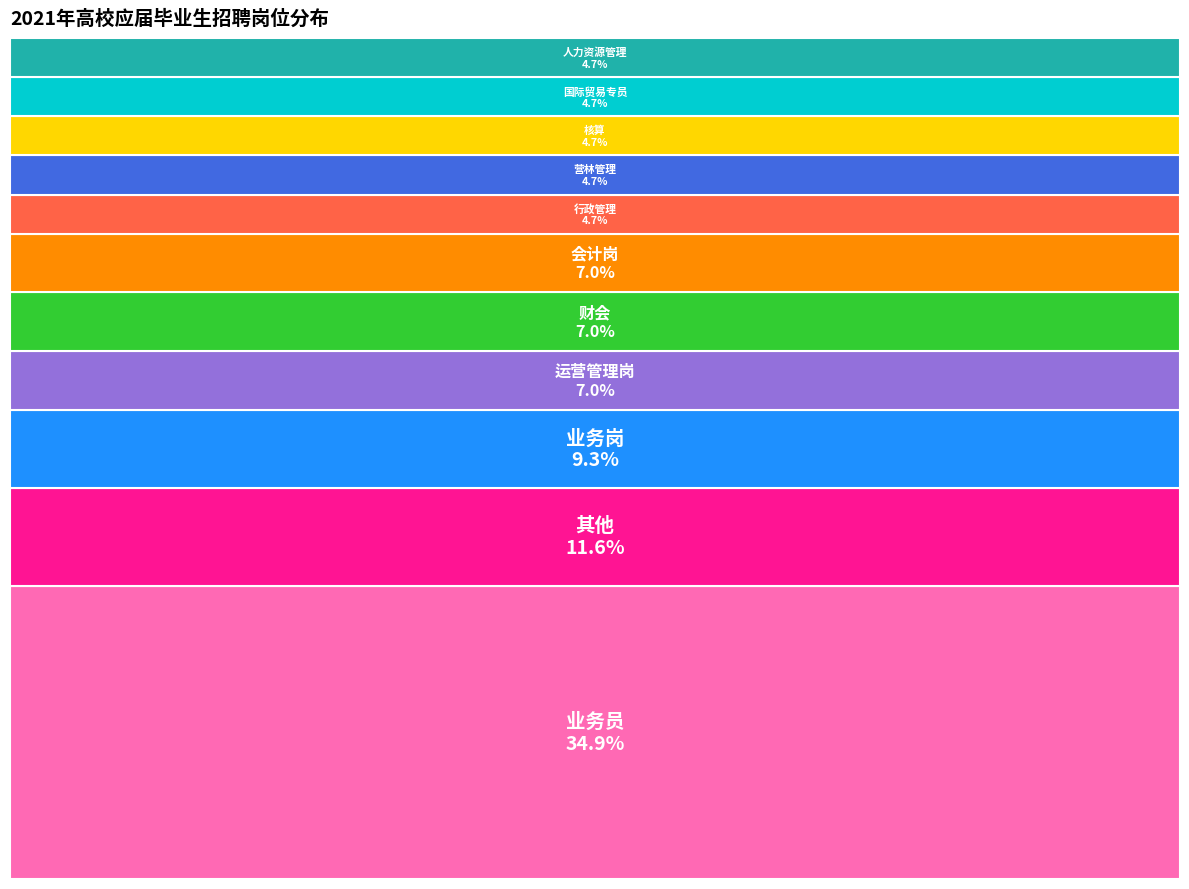

Is it true that 审计岗 is 1% of the pie?

False